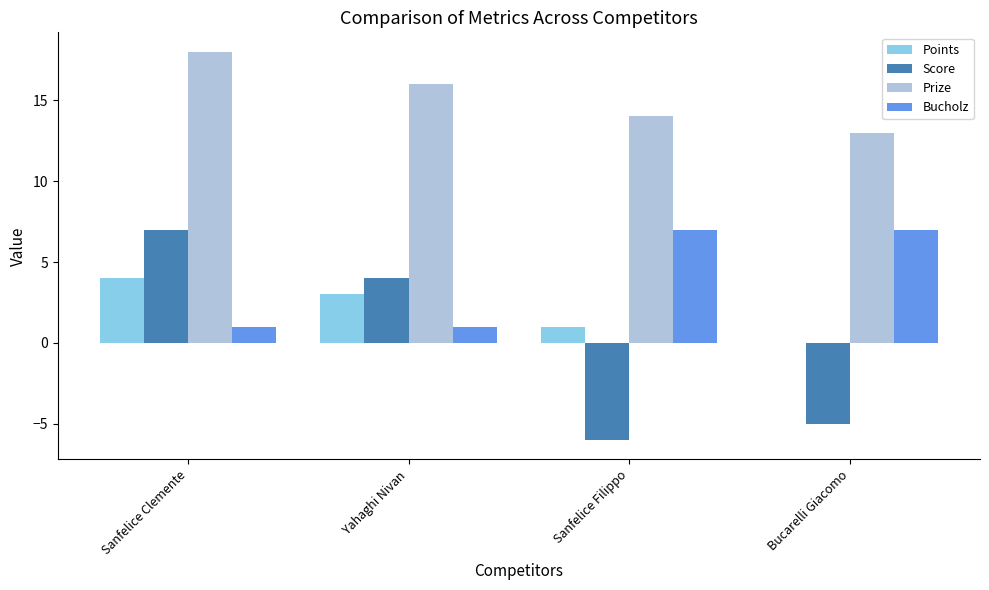

Is the value of Score at Sanfelice Filippo greater than the value of Points at Bucarelli Giacomo?

No